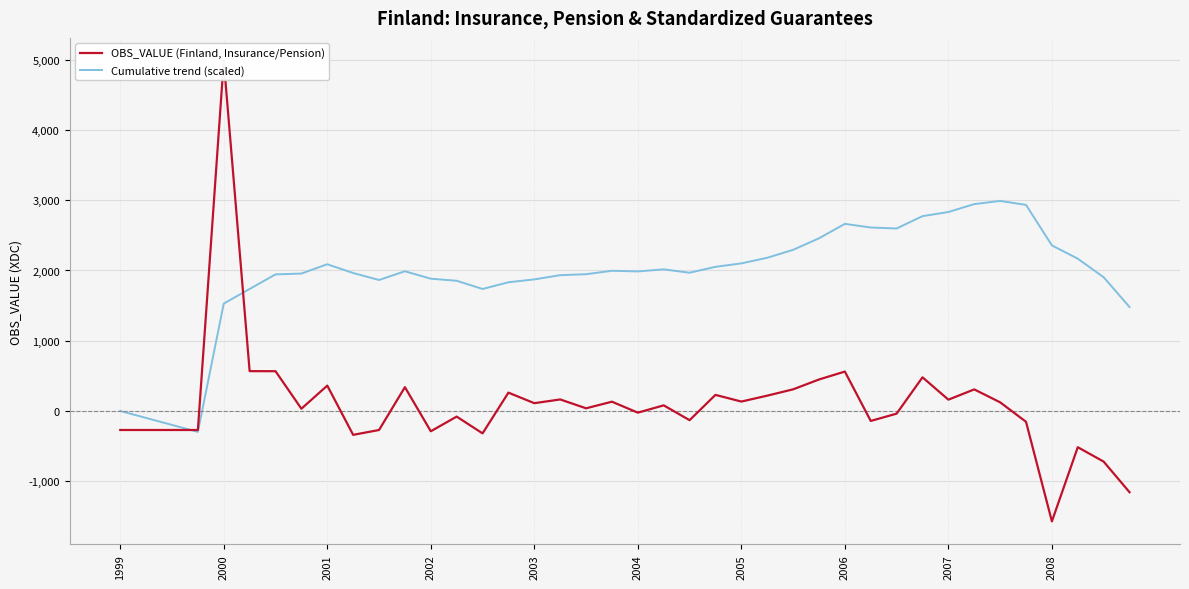

How many values in the OBS_VALUE (Finland, Insurance/Pension) series exceed 80?

19